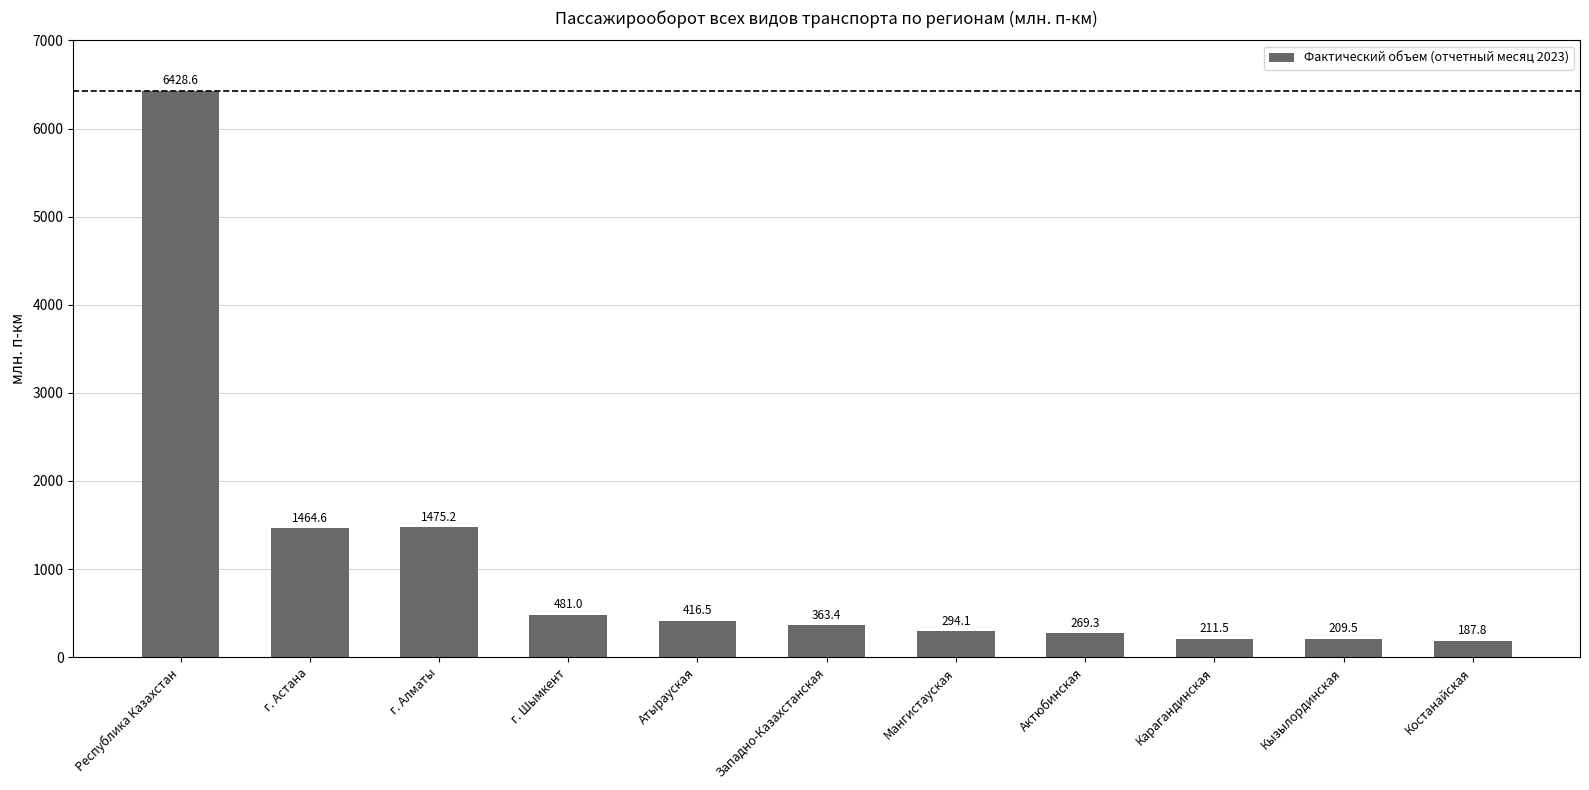

Which label corresponds to the smallest value in the chart?

Костанайская